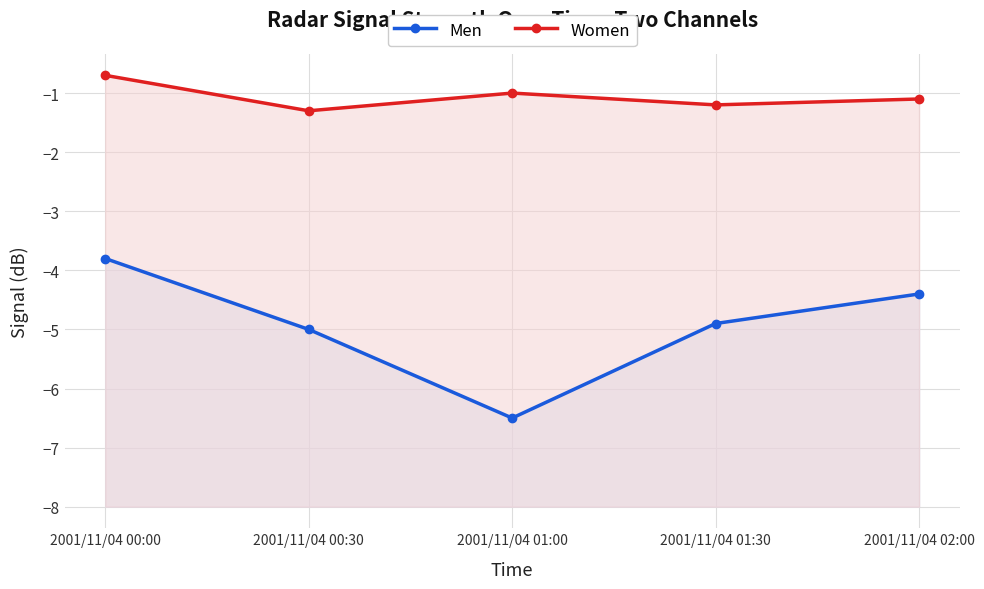

Which series has the largest total across all categories?

Women